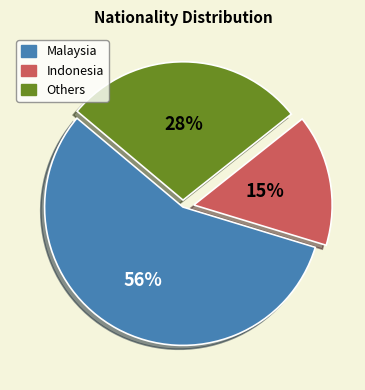

Which slice represents more than half of the pie?

Malaysia